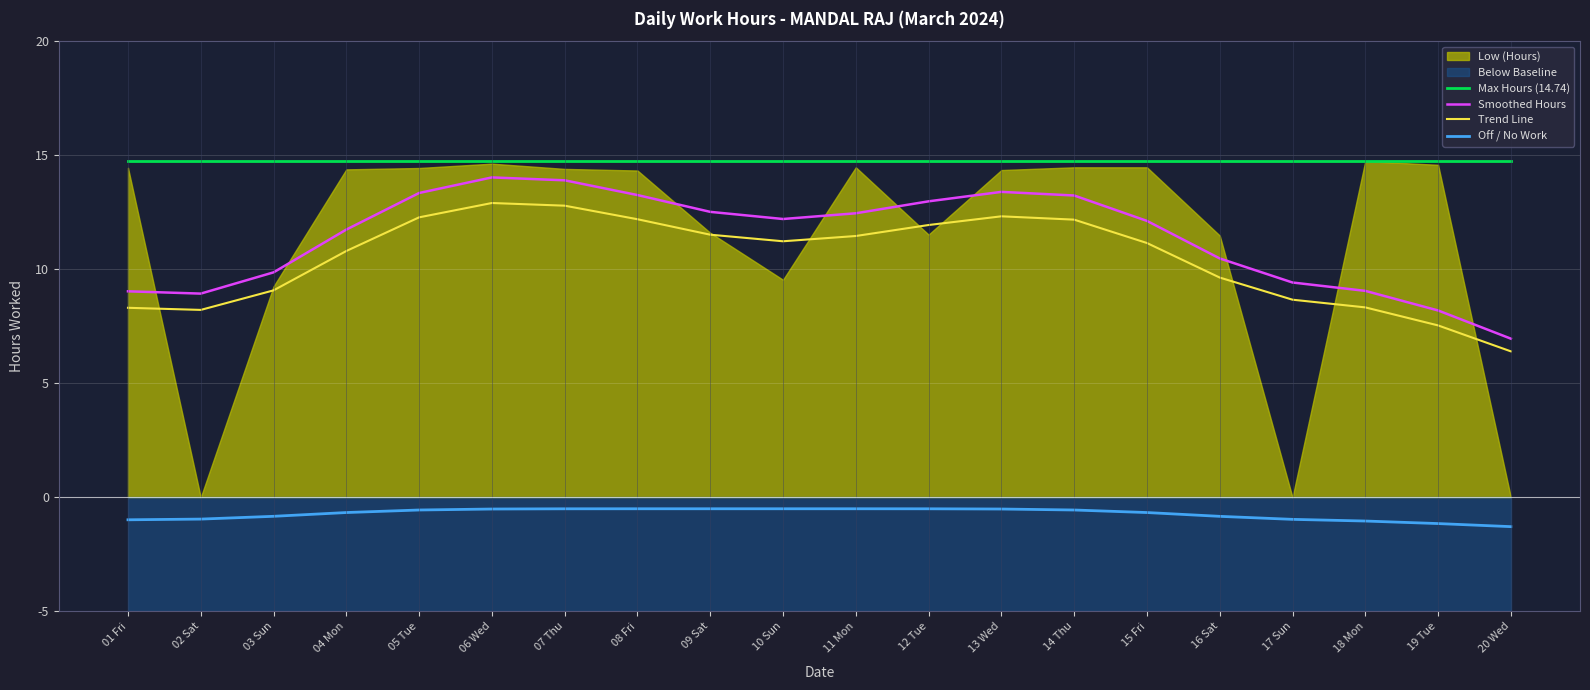

Between 03 Sun and 09 Sat, which series saw the biggest shift?

Smoothed Hours